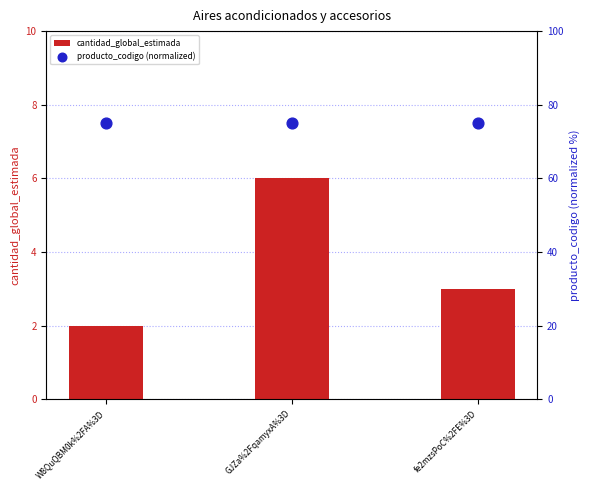

Which series reaches the minimum Y coordinate?

cantidad_global_estimada